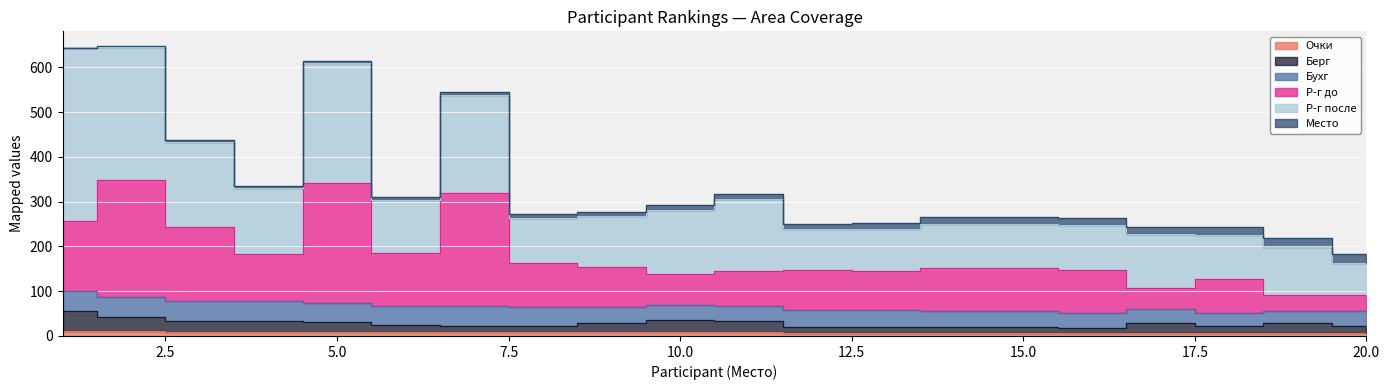

At which category does Берг reach its first local valley?

8